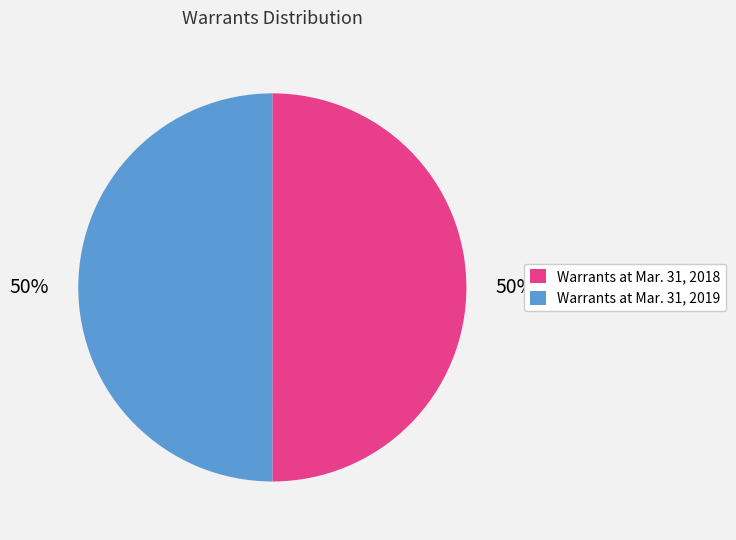

What is the ratio of the value at Warrants at Mar. 31, 2019 to the value at Warrants at Mar. 31, 2018?

1.0